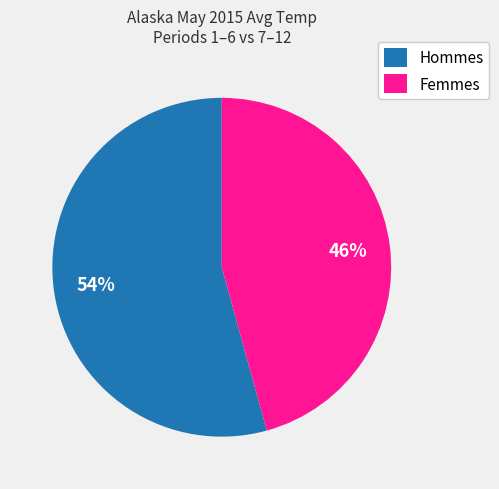

Between Hommes and Femmes, which is larger?

Hommes